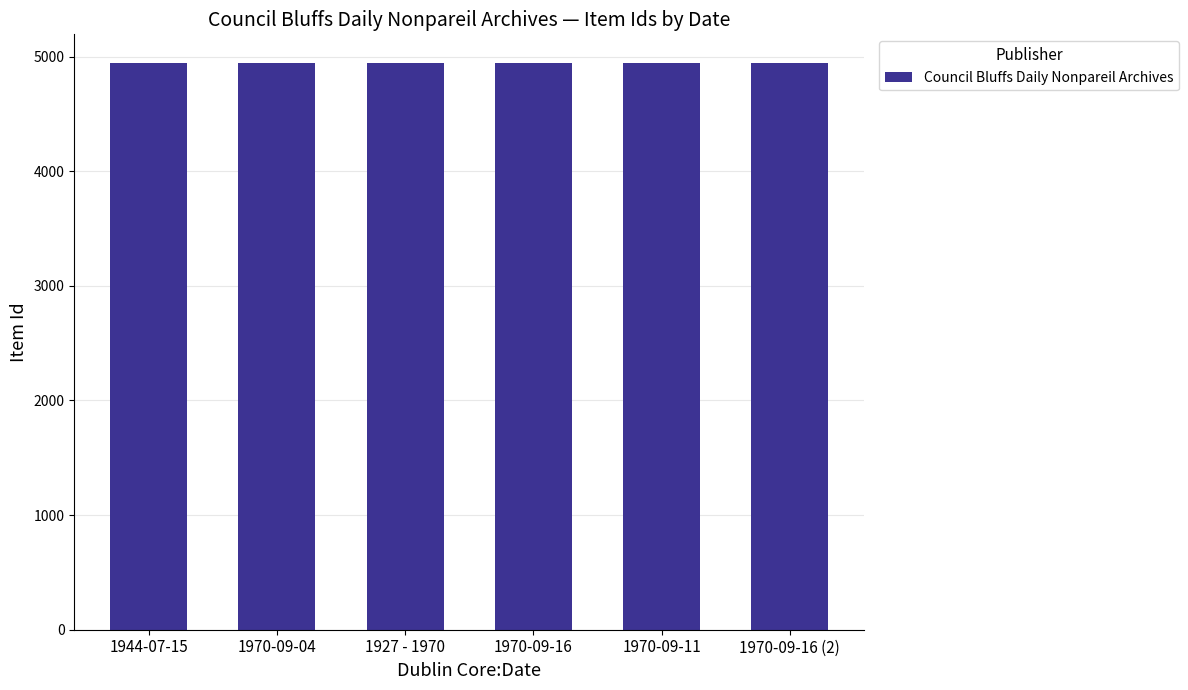

What is the sum of the values at 1927 - 1970 and 1970-09-16 (2)?

9889